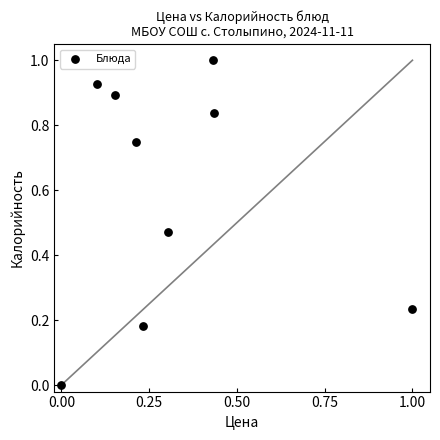

What is the range of X values (max minus min)?

1.0